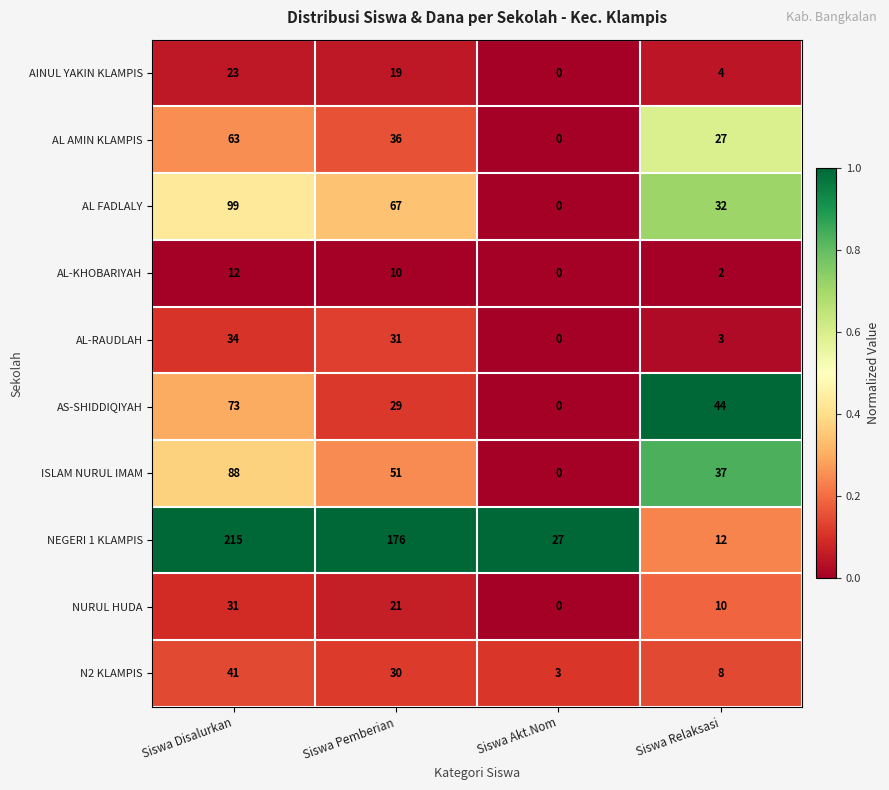

What is the difference between the highest and lowest values at Siswa Akt.Nom?

27